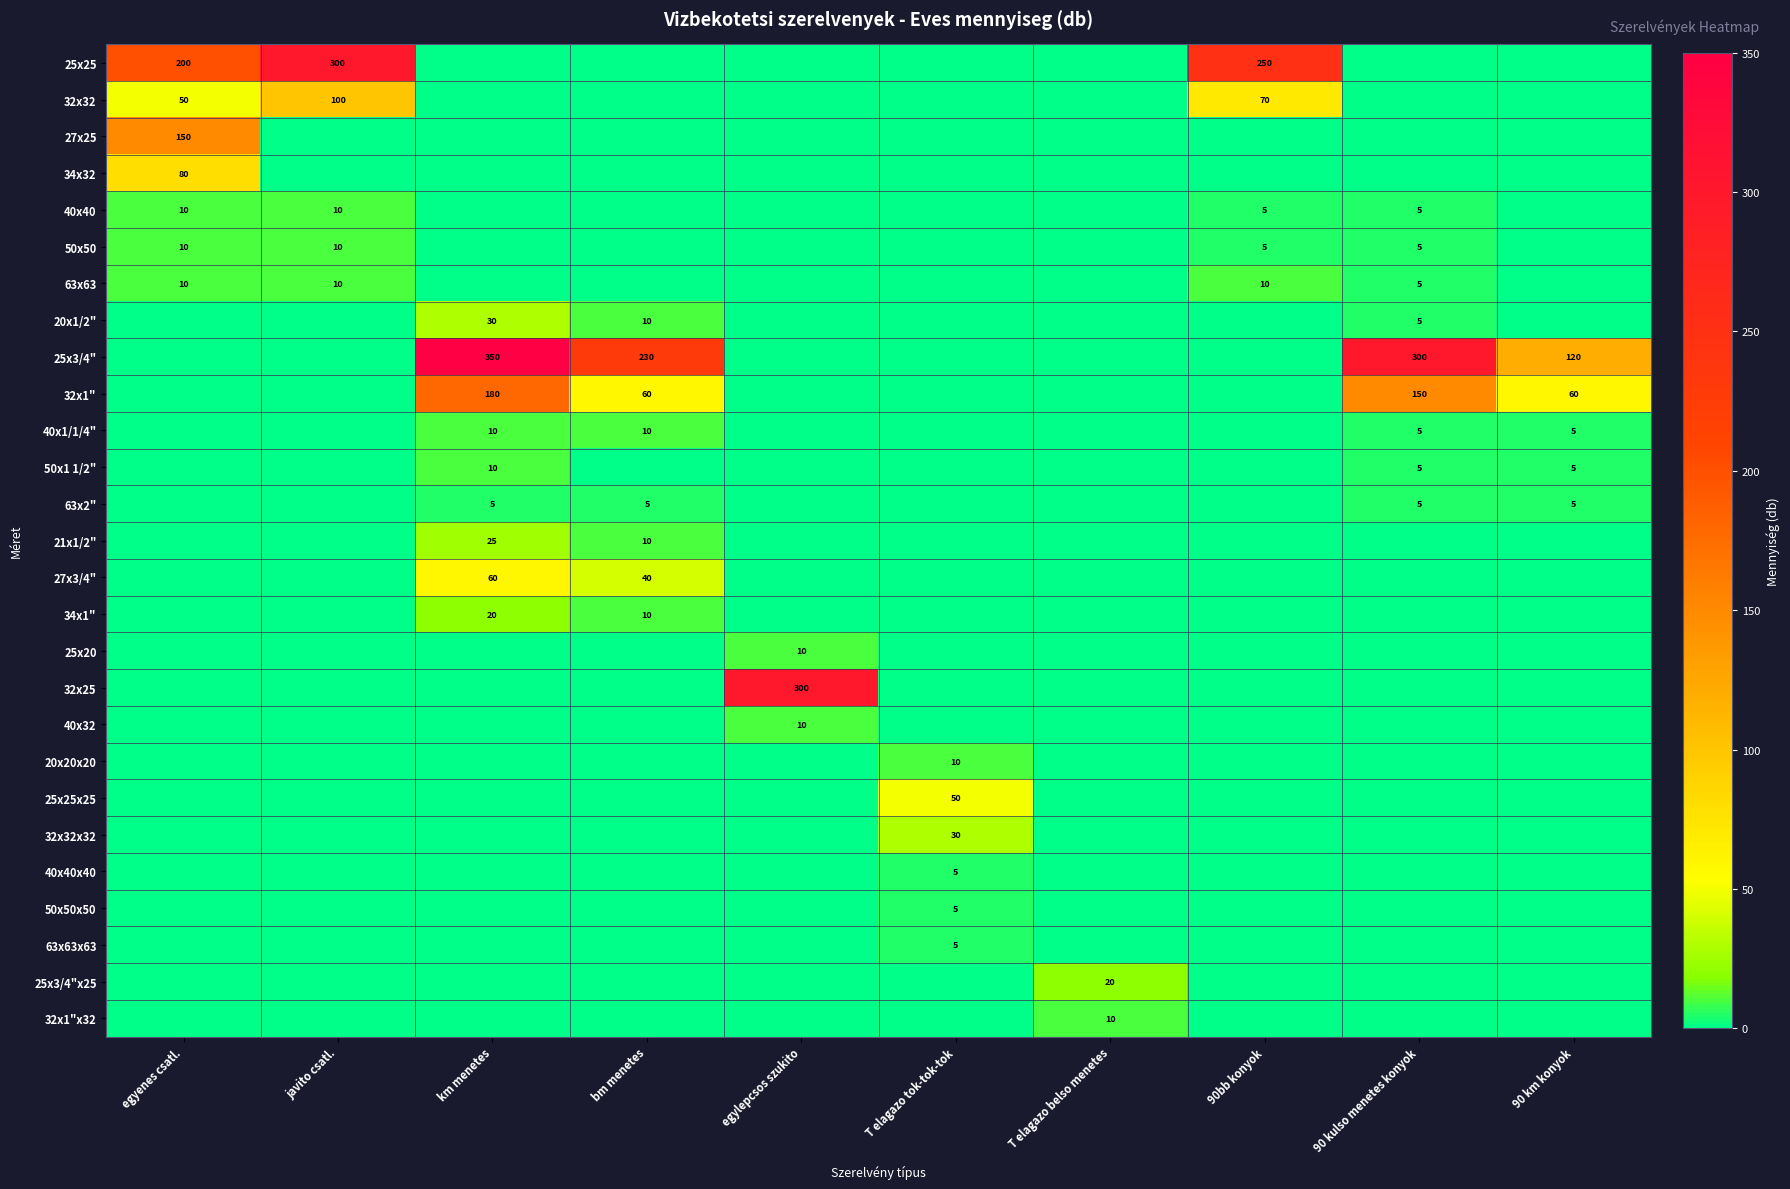

Is the value of 25x20 at egylepcsos szukito greater than the value of 27x25 at egyenes csatl.?

No